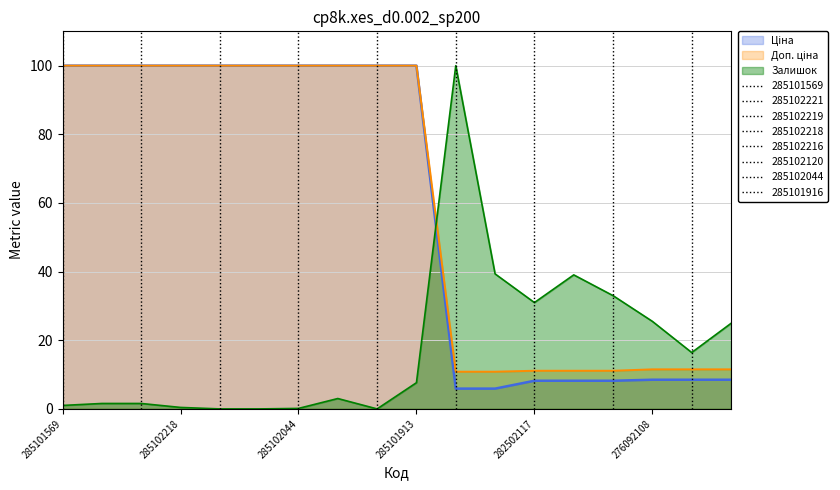

What is the difference between the maximum and minimum values in the Доп. ціна series?

89.2